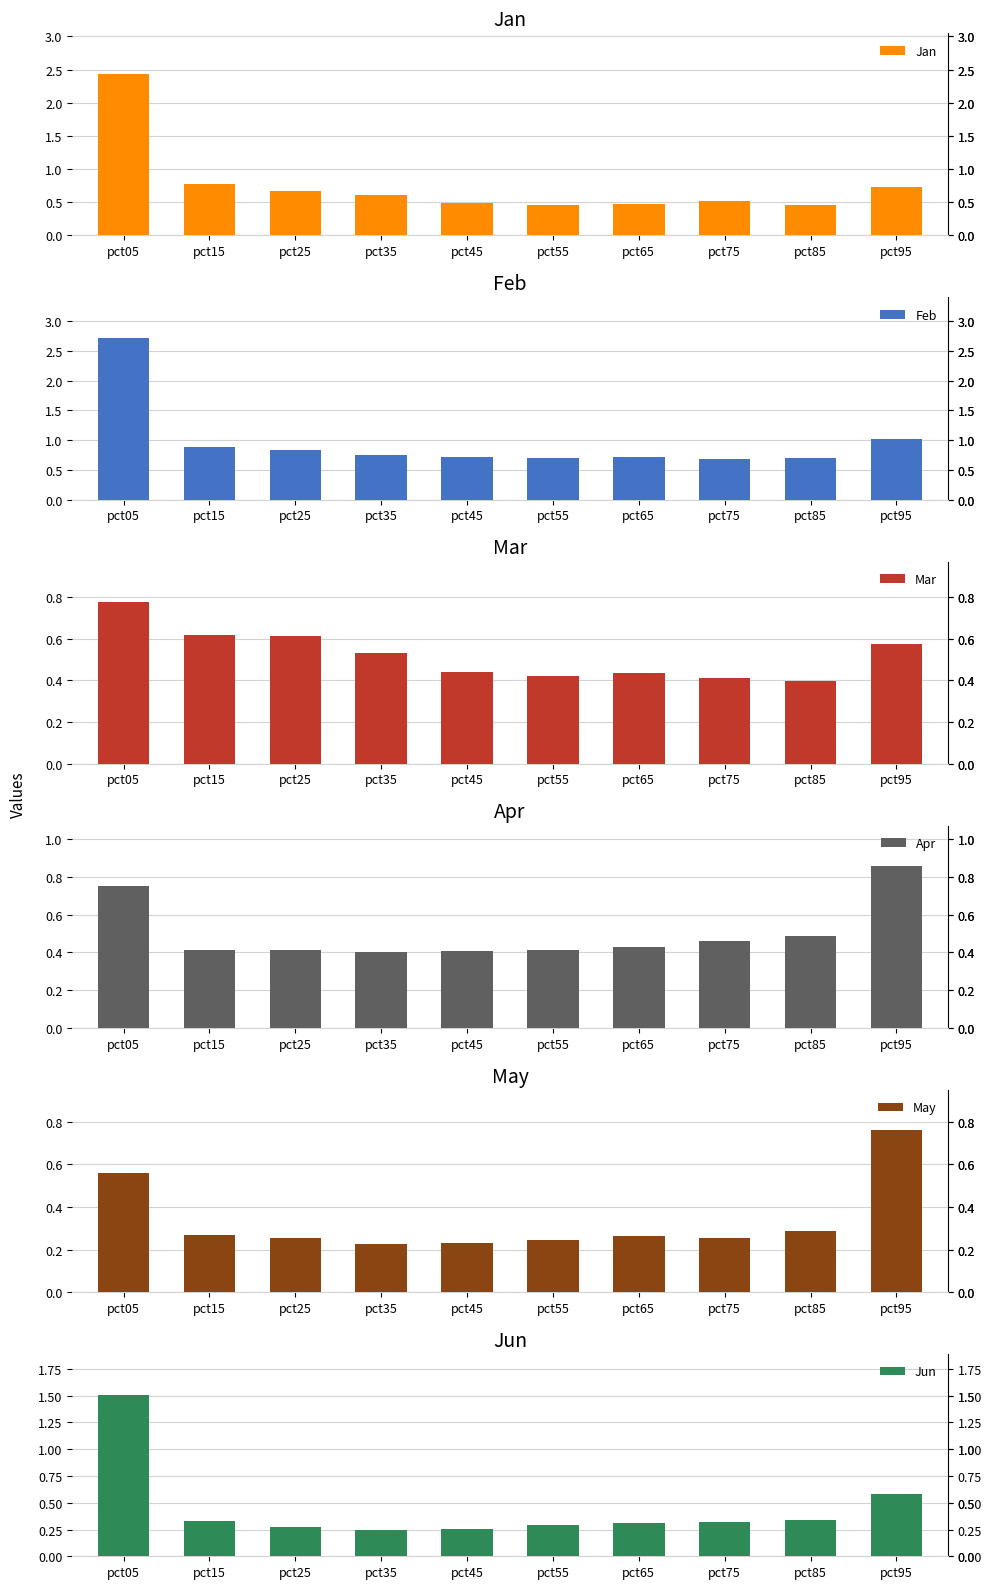

What is the average value of the Apr series?

0.5